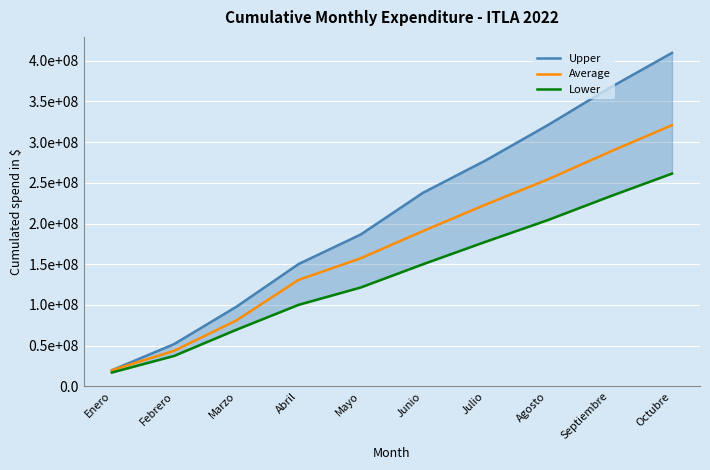

List the series in order of their overall mean, lowest first.

Lower, Average, Upper